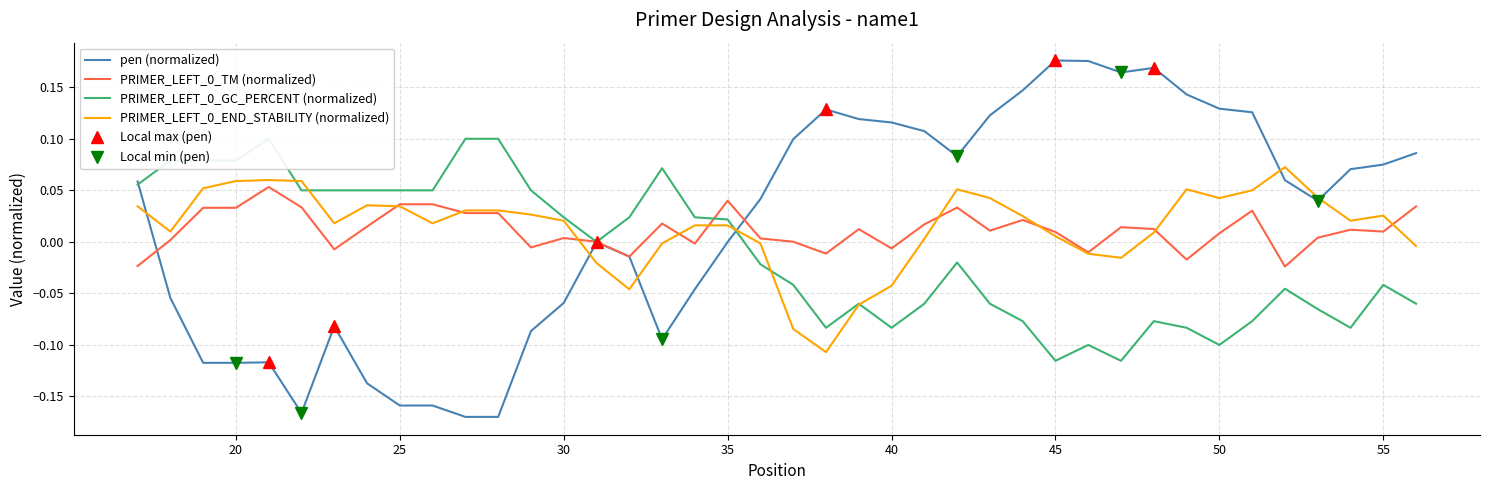

How many distinct data groups are displayed?

4